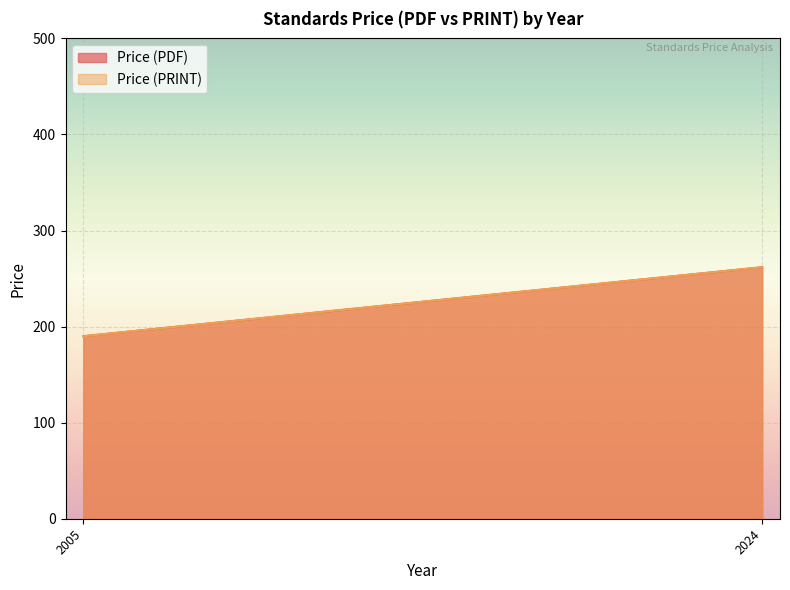

Which series has the largest range (max minus min)?

Price (PDF)